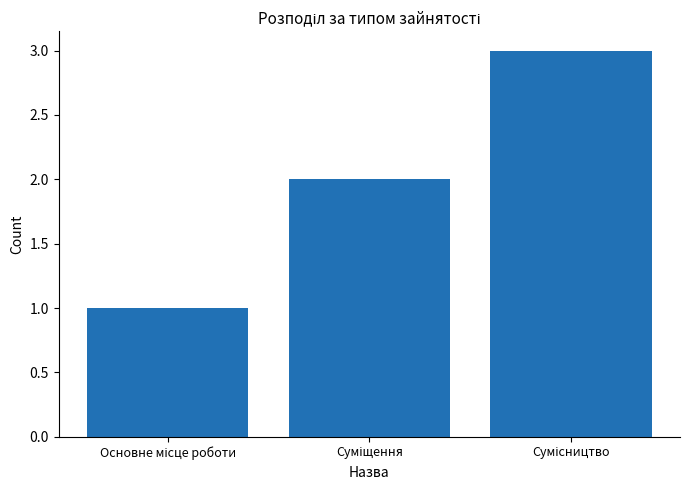

What is the maximum value shown in the chart?

3